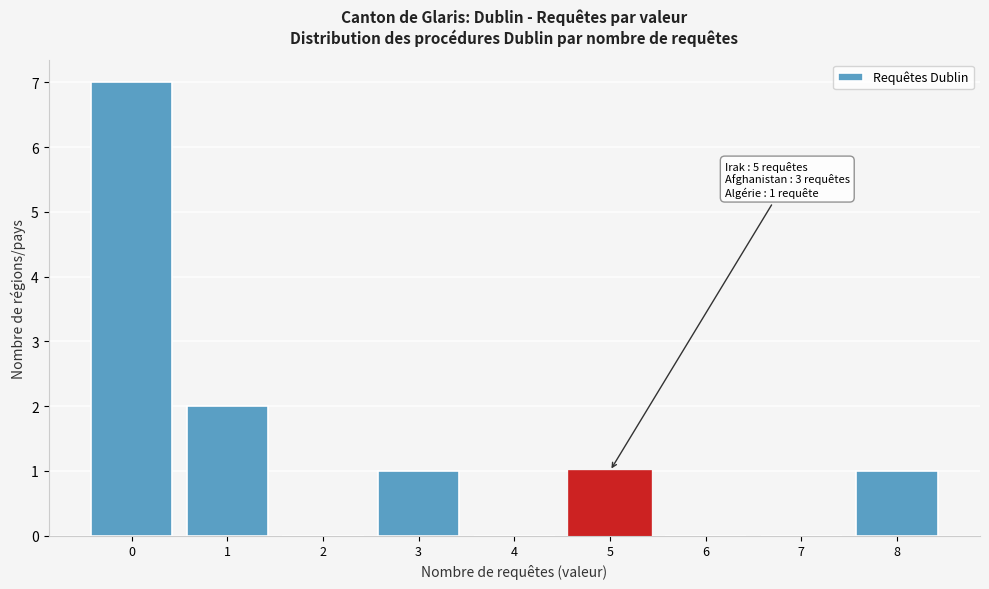

Over which range of the x-axis is the bar tallest?

-0.5 to 0.5